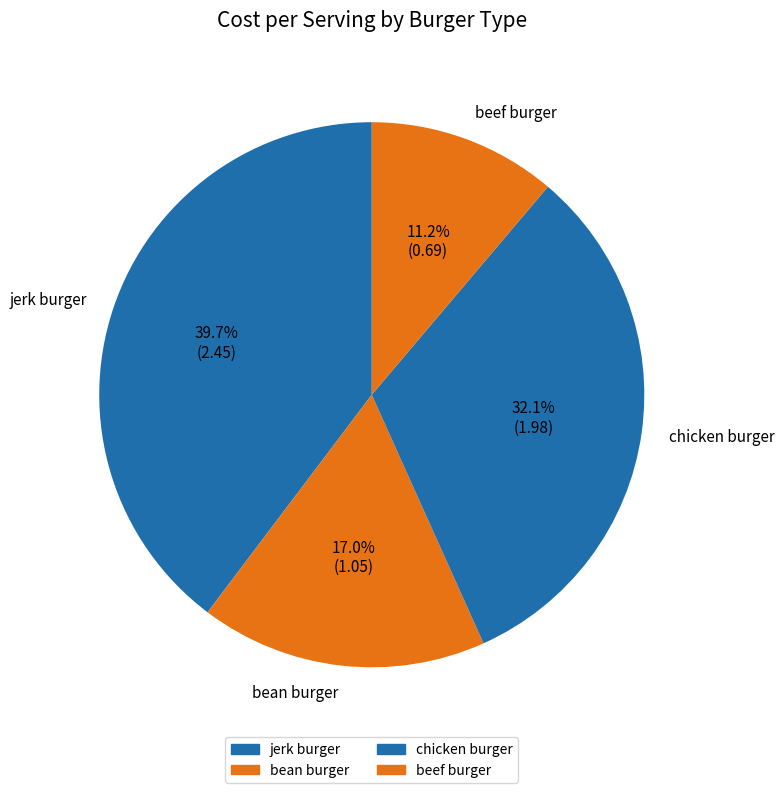

Rank the categories by value from lowest to highest.

beef burger, bean burger, chicken burger, jerk burger